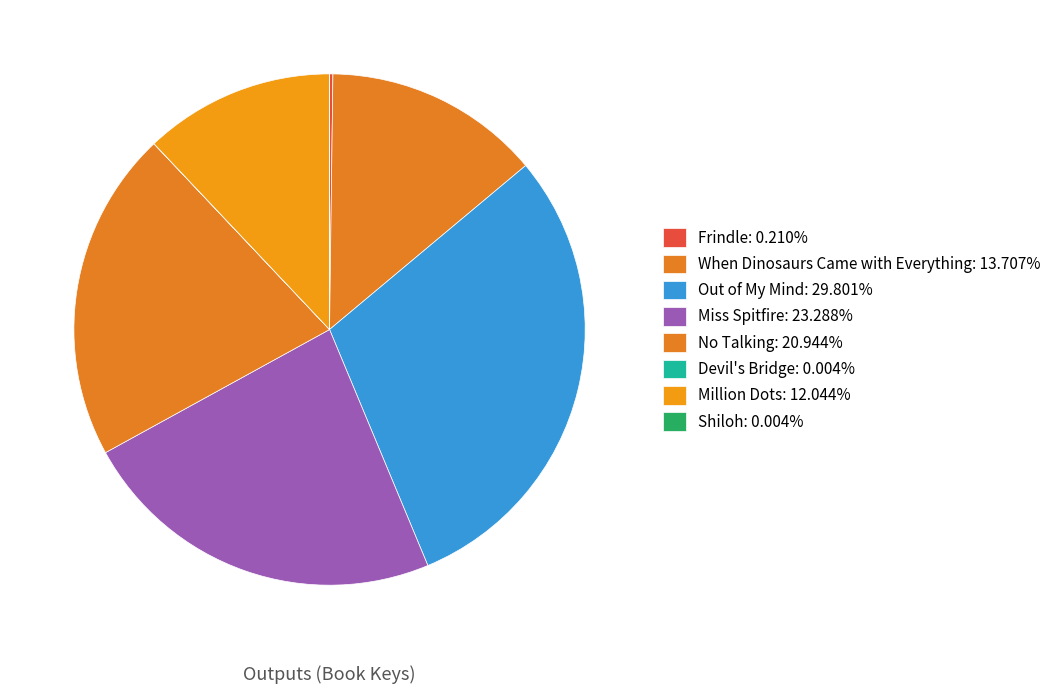

Between Devil's Bridge and Miss Spitfire, which is larger?

Miss Spitfire